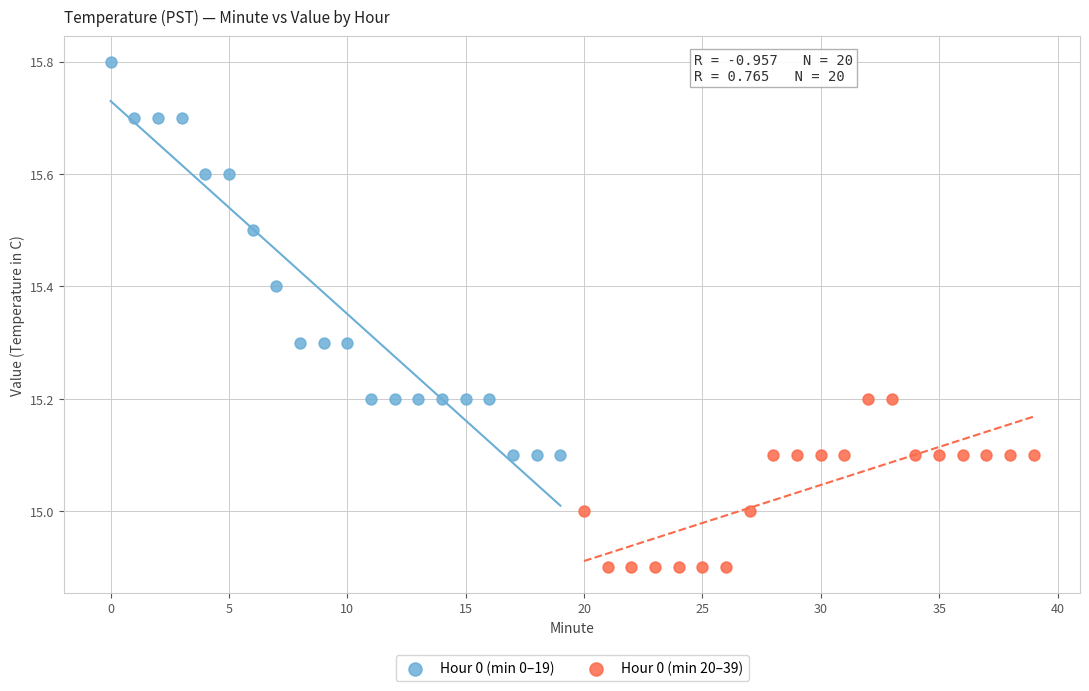

Which series reaches the maximum Y coordinate?

Hour 0 (min 0–19)